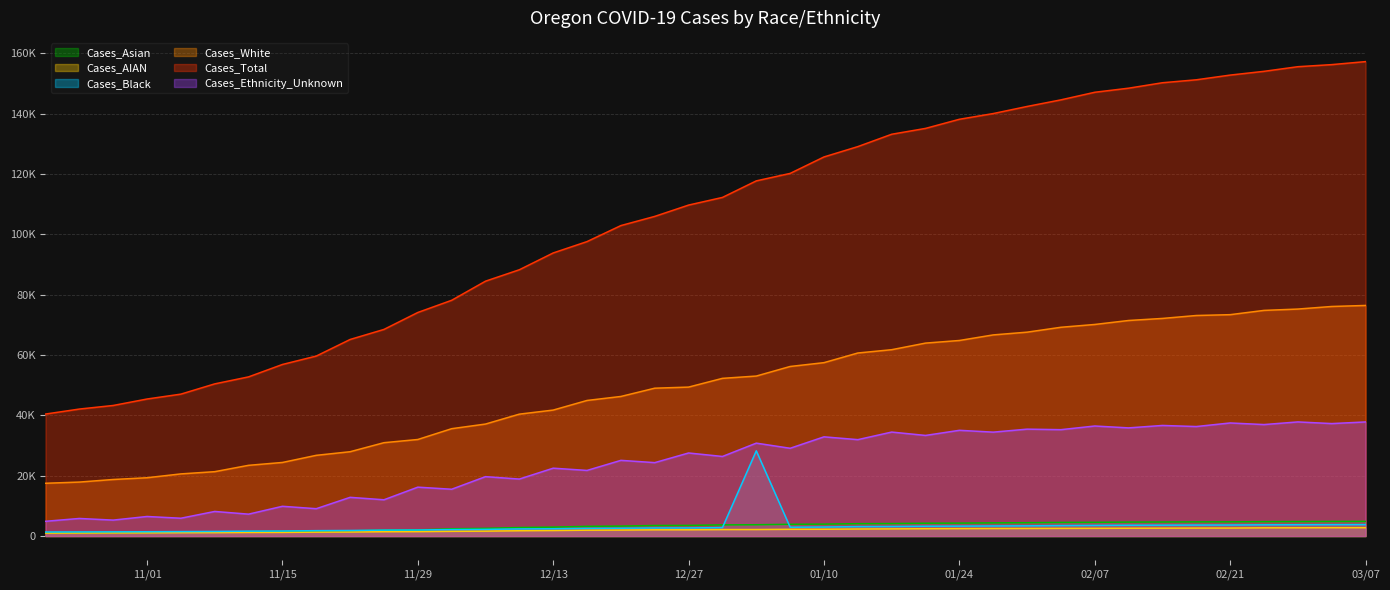

What is the difference between the second highest and minimum values in the Cases_Asian series?

3711